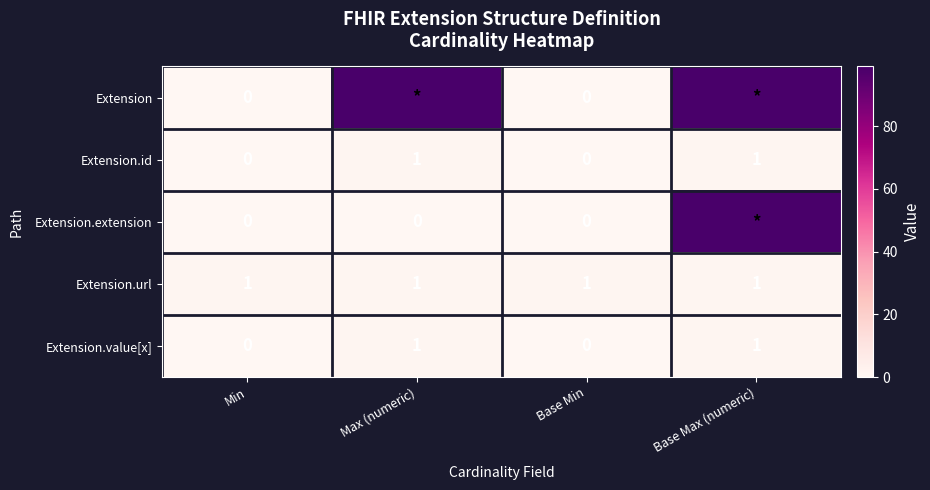

Is it true that Extension.id equals 0 at Base Min?

True